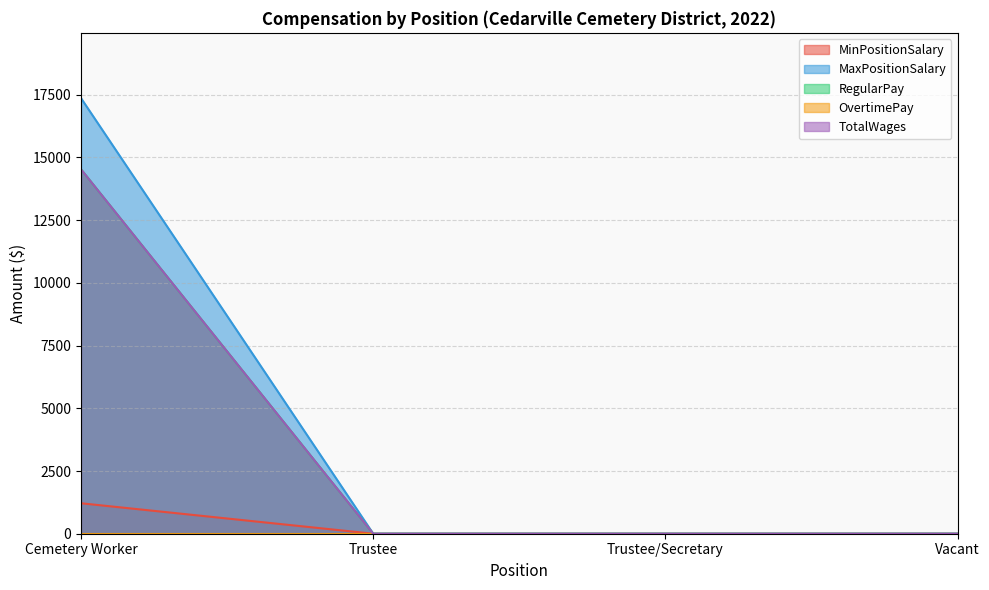

What position from the left is Trustee/Secretary?

3